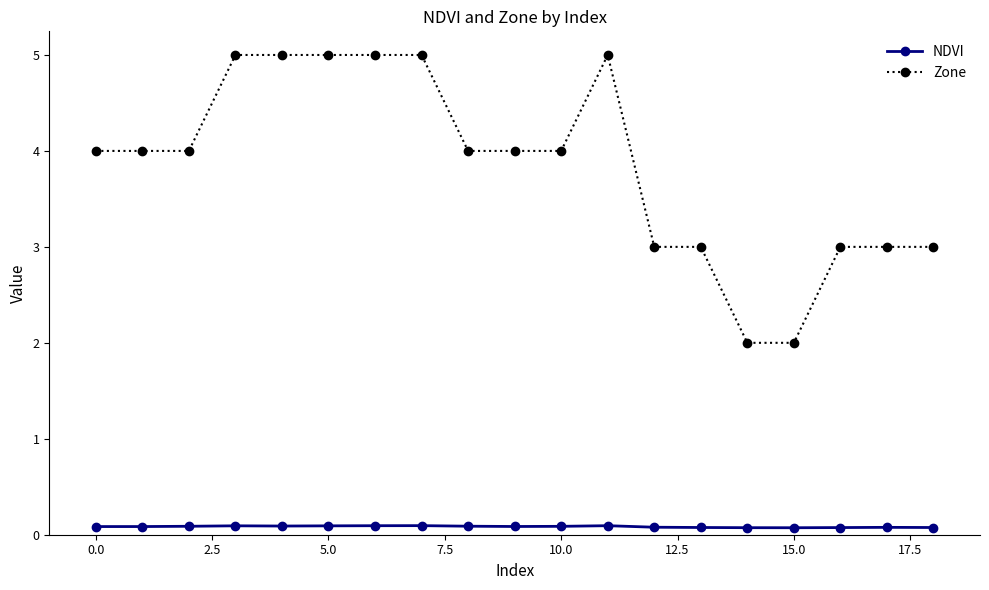

What is the sum of all NDVI values?

1.6